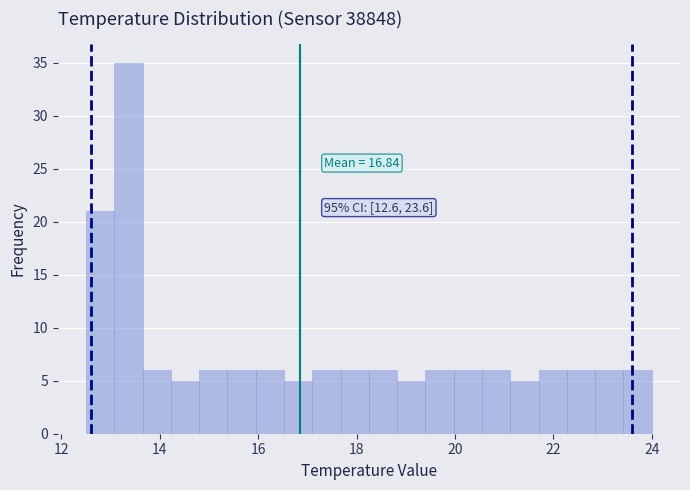

Around what value on the x-axis is the tallest bar? Give the approximate position of its centre, as read against the axis.

13.4